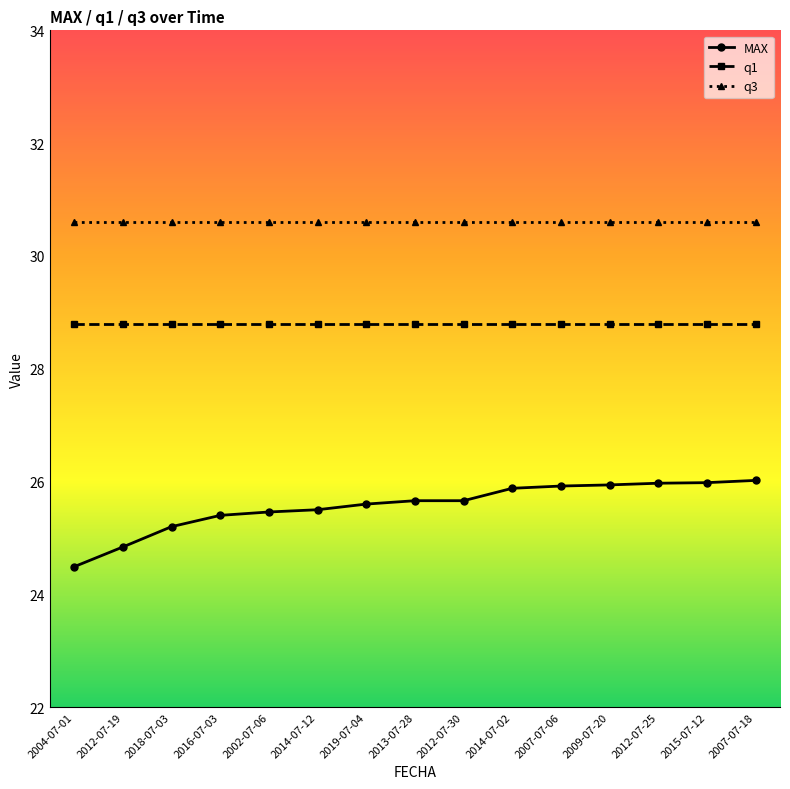

What is the minimum value for q1?

28.8